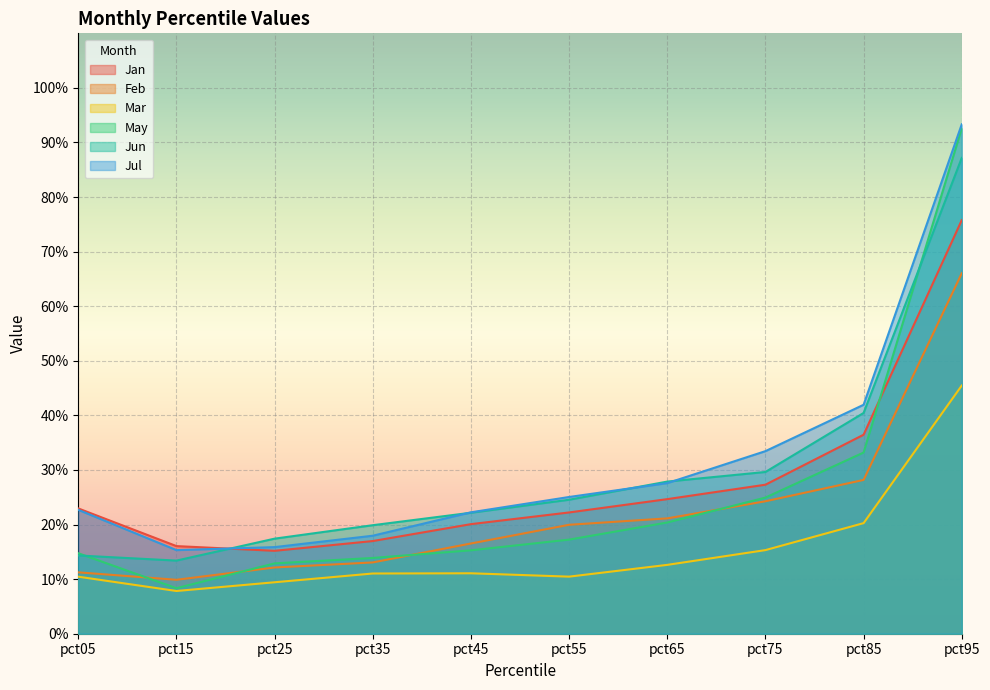

True or false: May has a value of 1.6 at pct95.

False